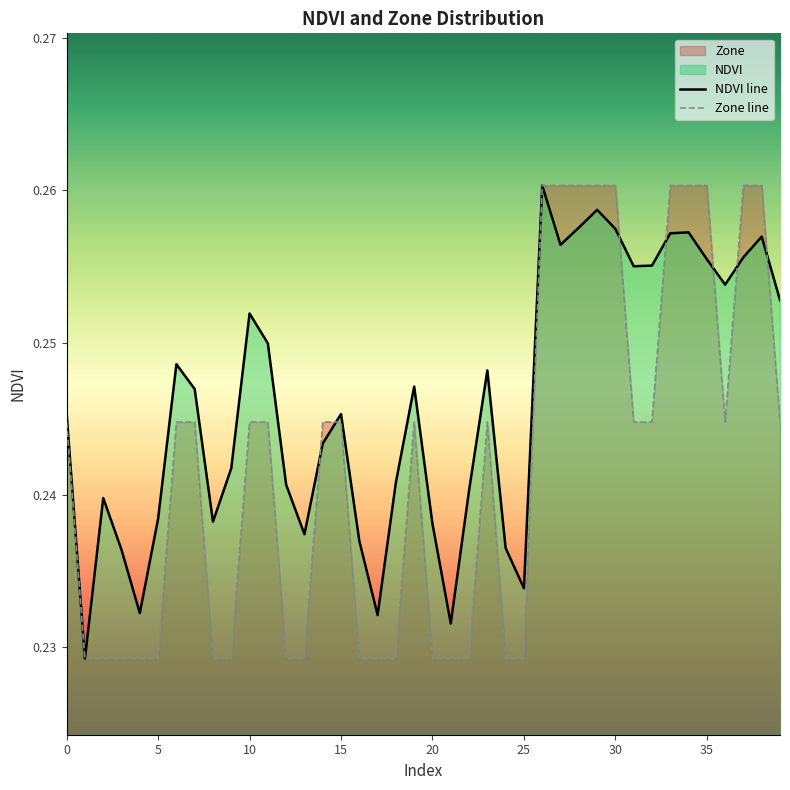

Which series changed the most between 20 and 34?

Zone line